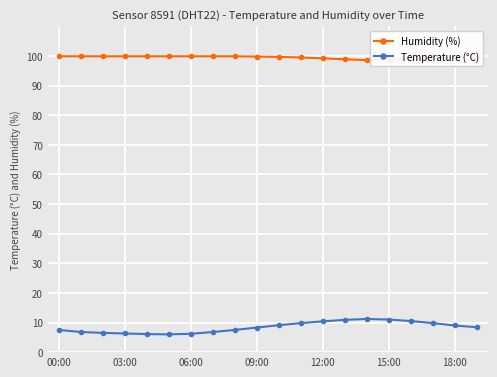

At how many categories does at least one series exceed 82?

20